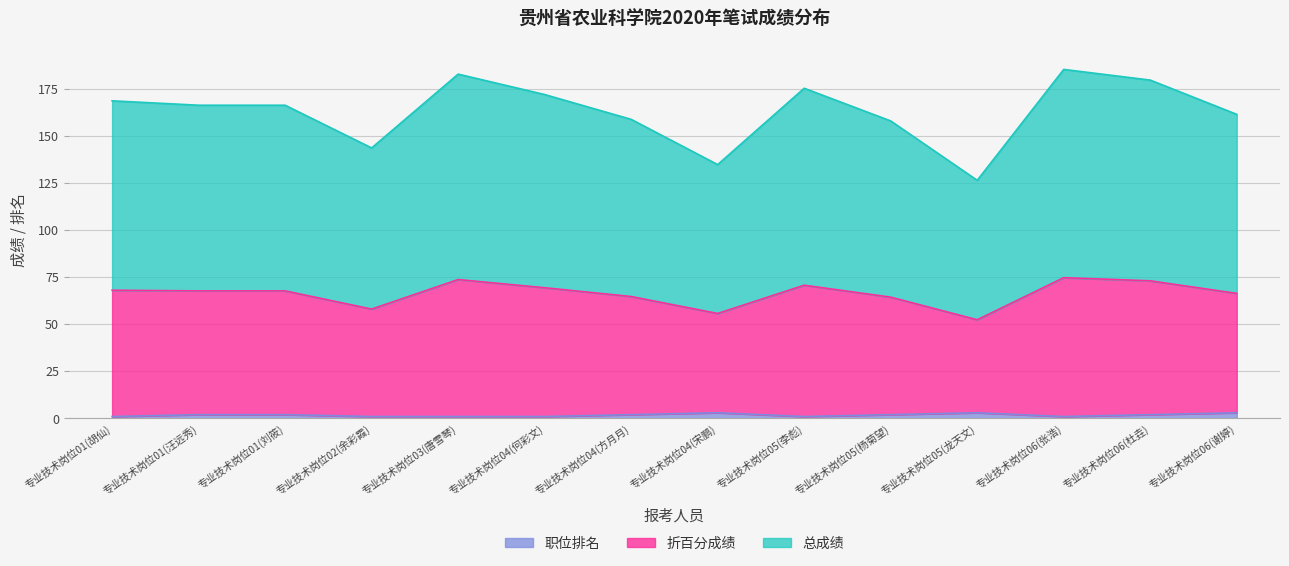

What is the label of the 14th point from the right?

专业技术岗位01(胡仙)